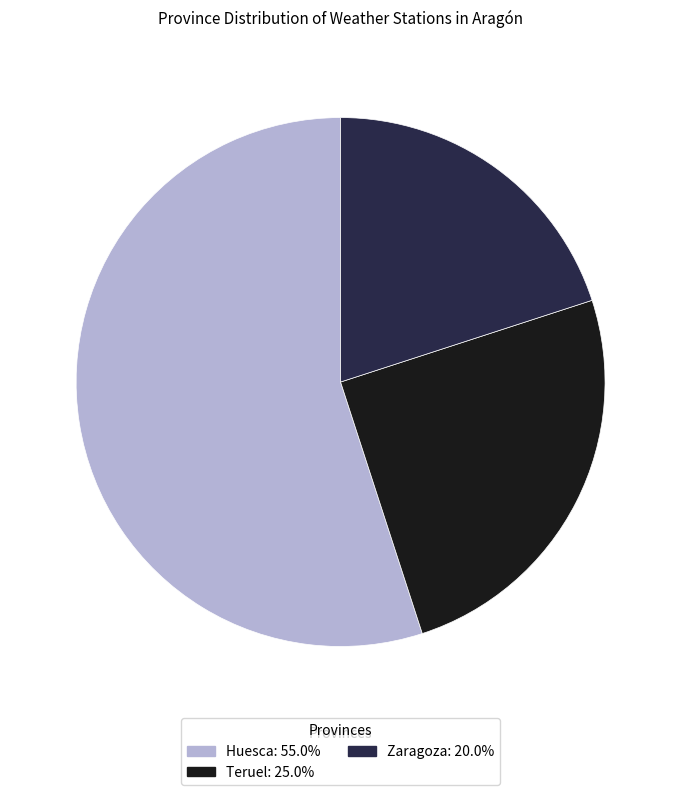

Is there a majority slice in this chart?

Yes